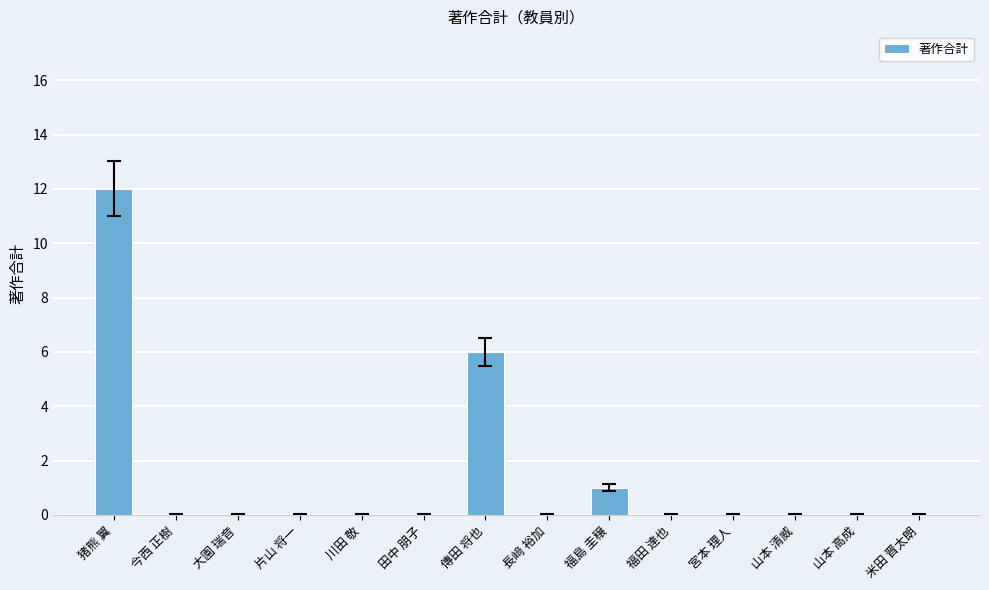

What is the sum of the values at 猪熊 翼 and 今西 正樹?

12